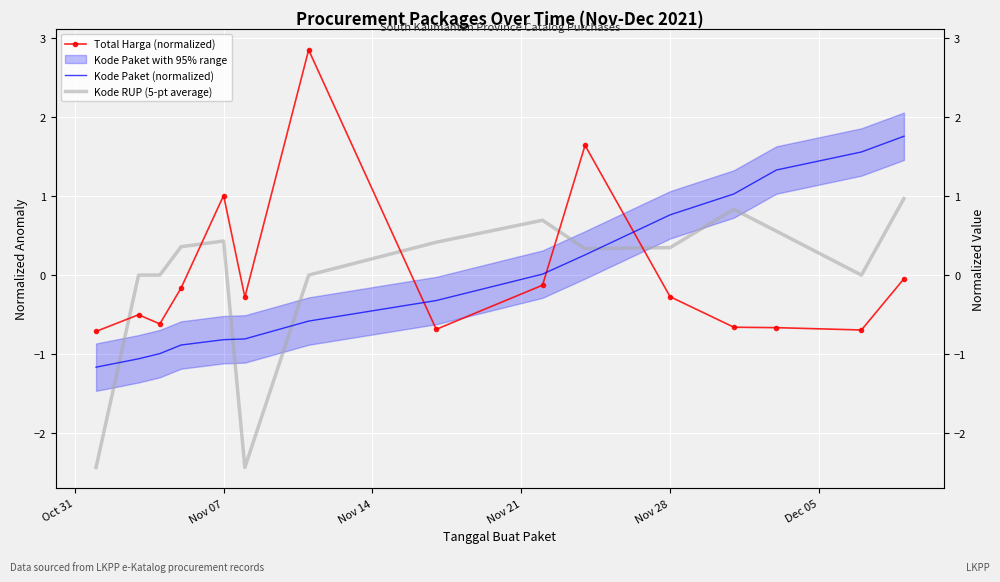

What is the difference between the maximum and minimum values in the Total Harga (normalized) series?

3.6